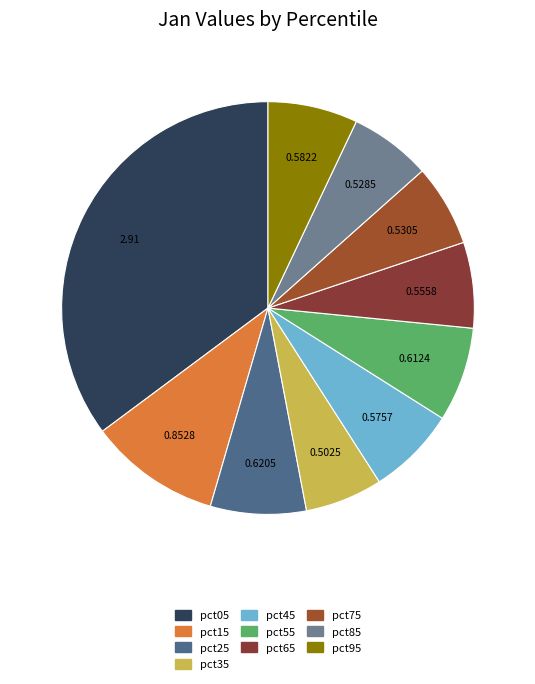

What percentage is the pct85 slice, to the nearest percent?

6%